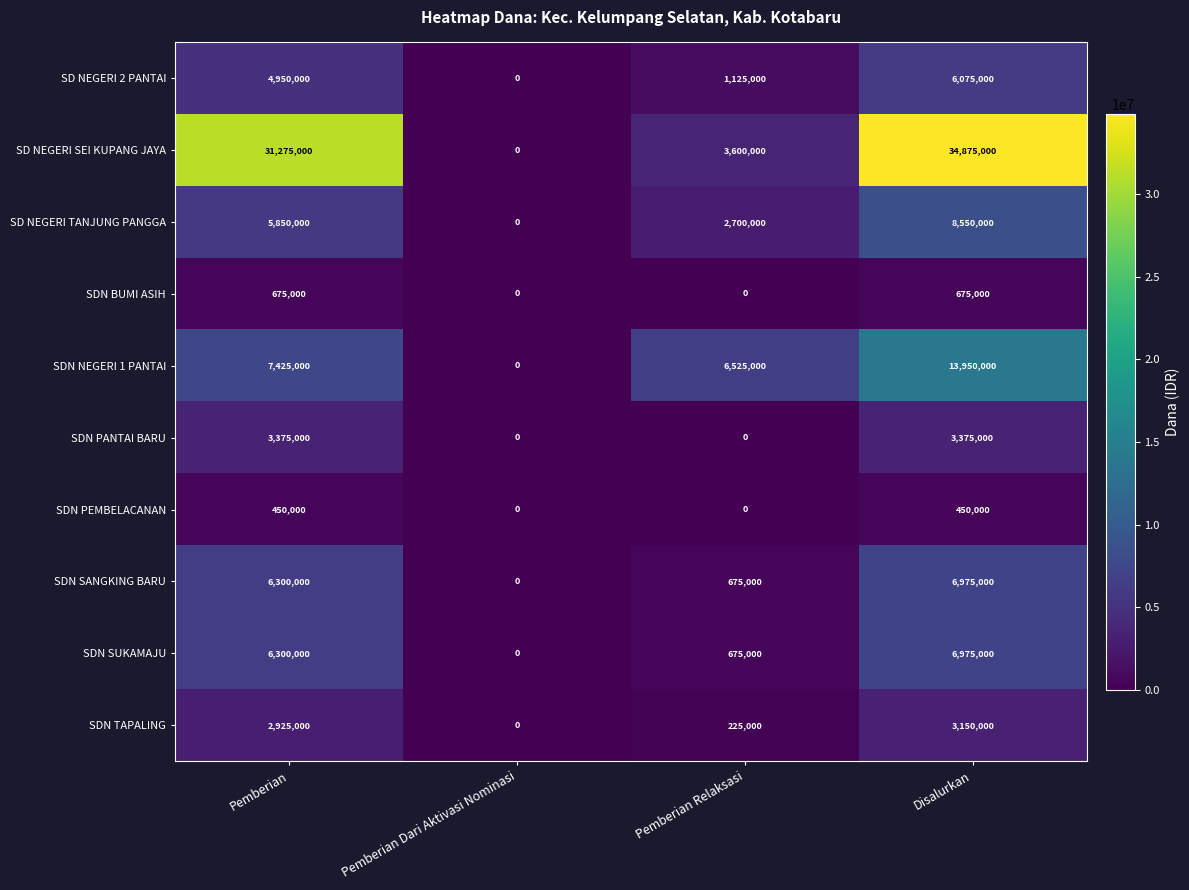

At which category is the sum across all series the highest?

Disalurkan